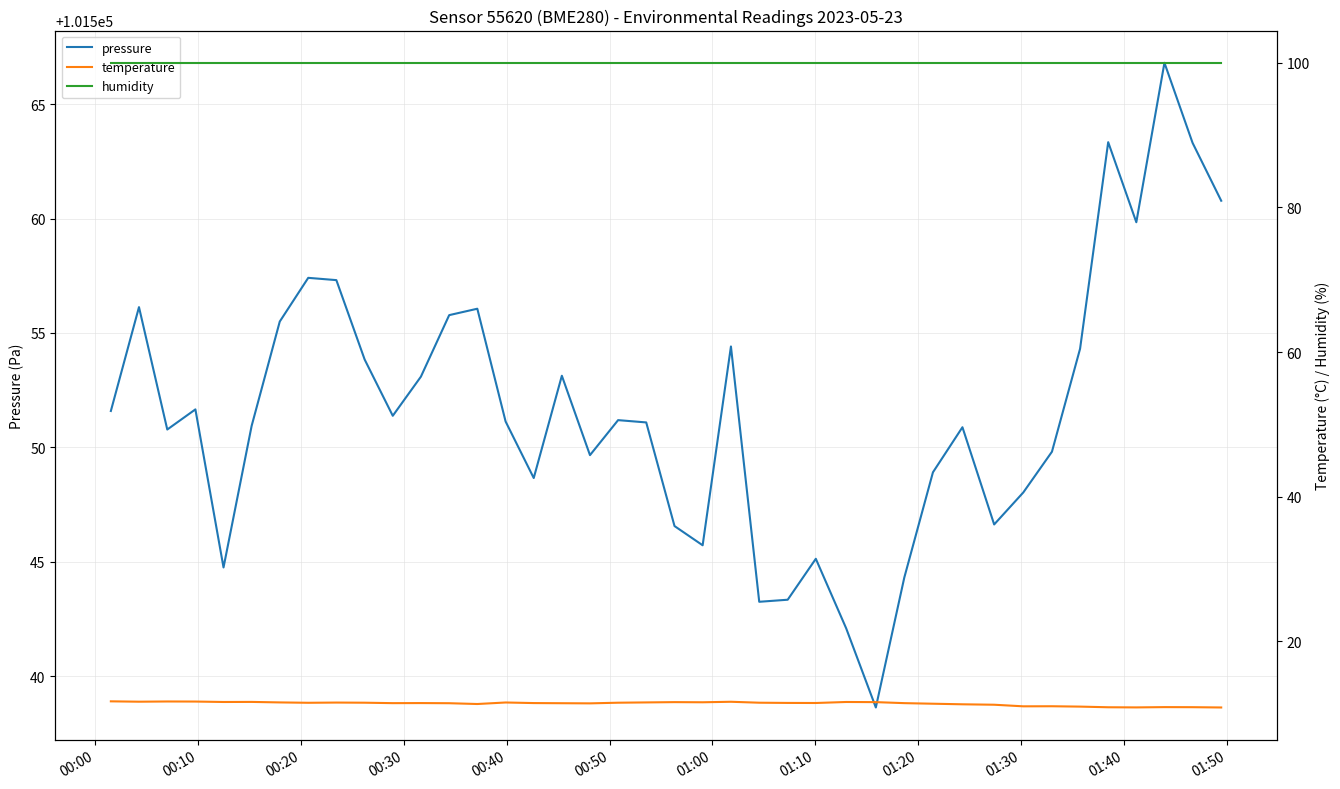

What is the maximum value for pressure?

101566.8